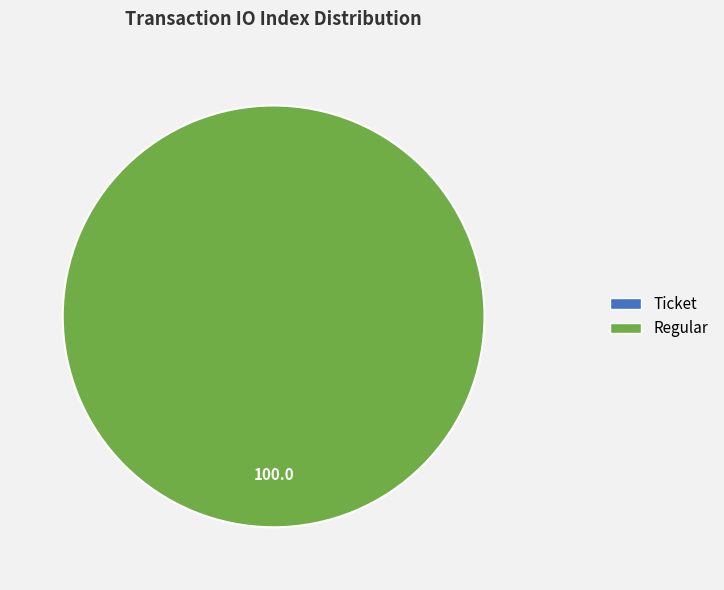

The Ticket slice represents 9% of the pie. True or false?

False